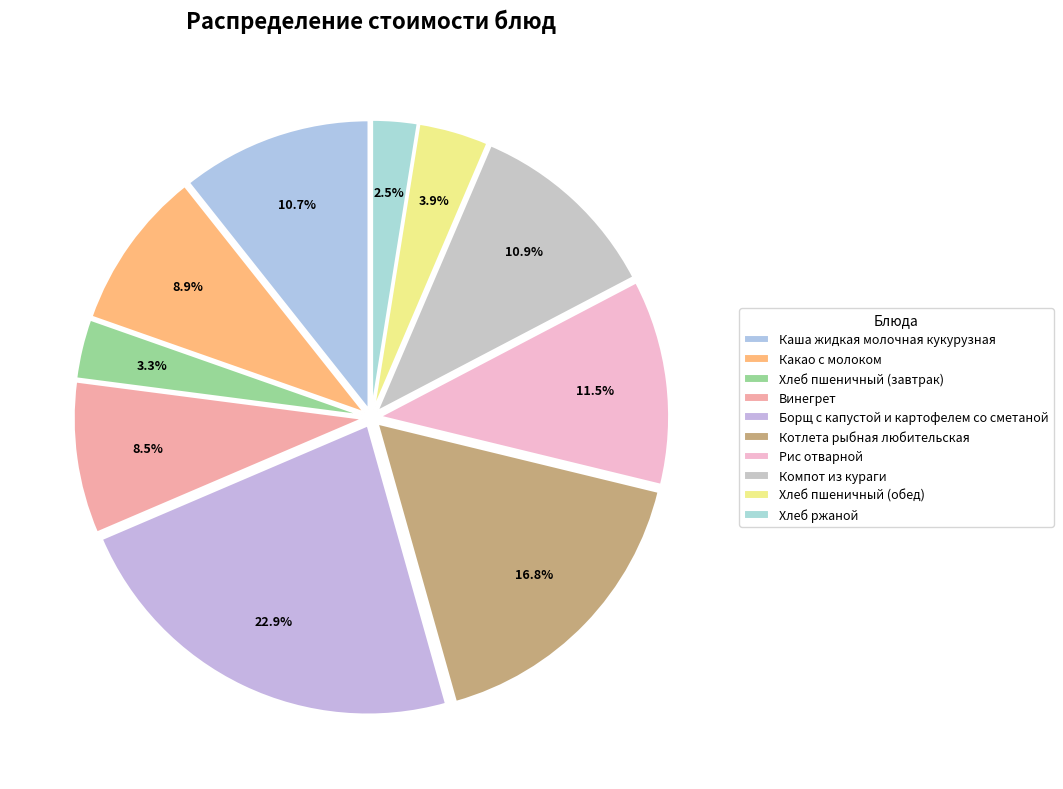

Is it true that Хлеб пшеничный (обед) is 1% of the pie?

False